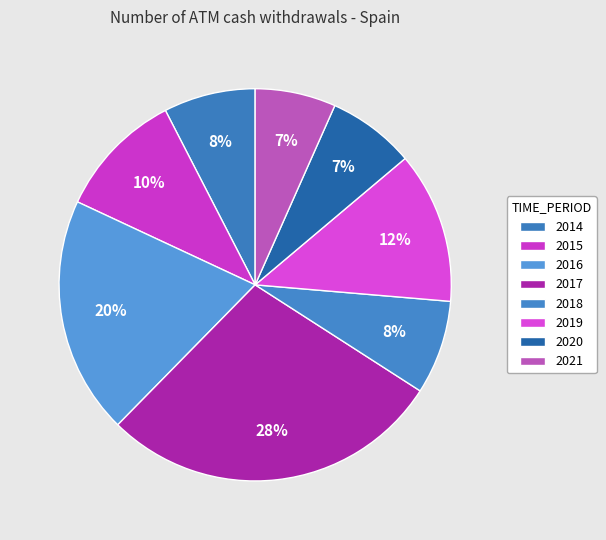

Which category has the smallest portion of the pie?

2021